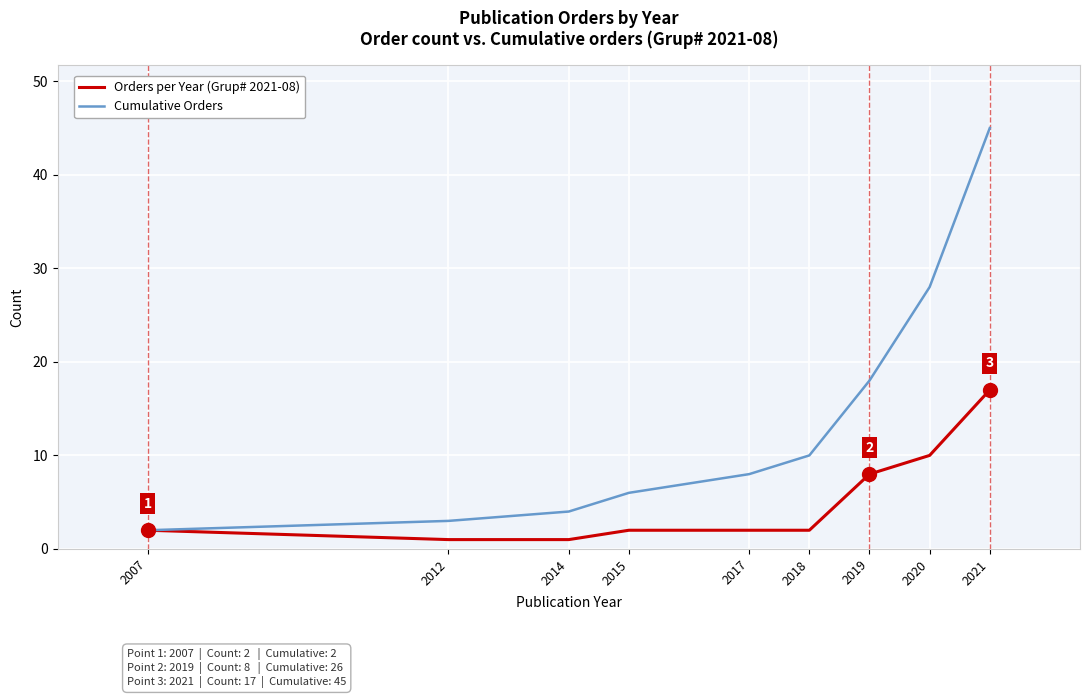

Count the number of data series in this chart.

2